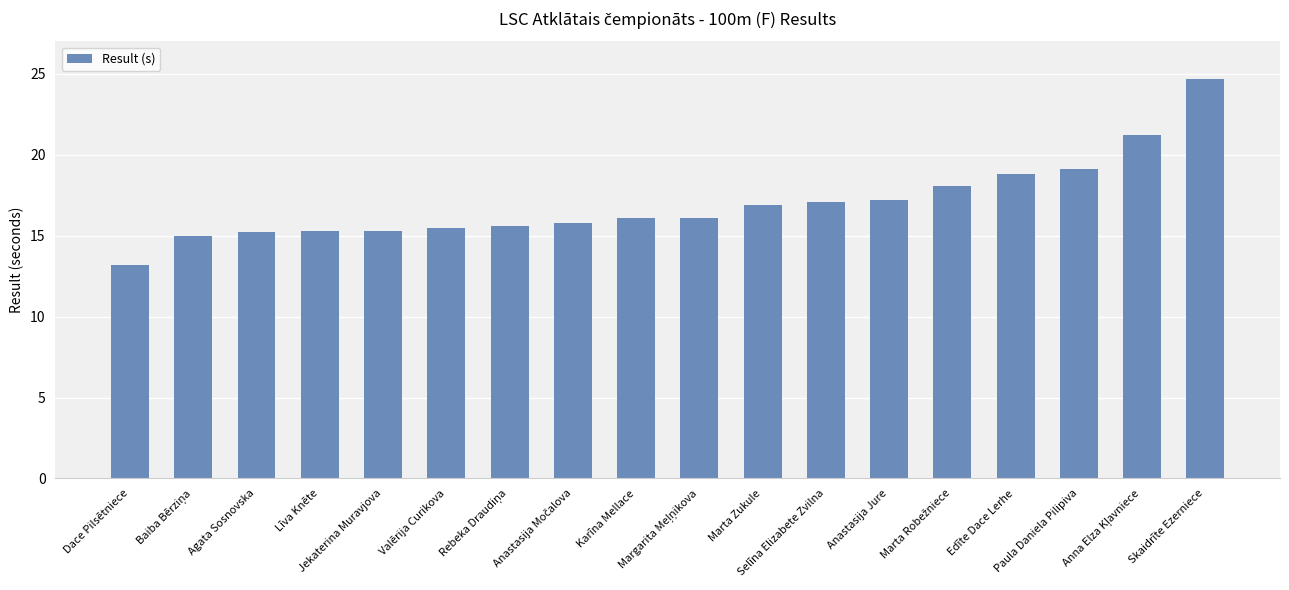

Is it true that the value at Dace Pilsētniece is 20.1?

False